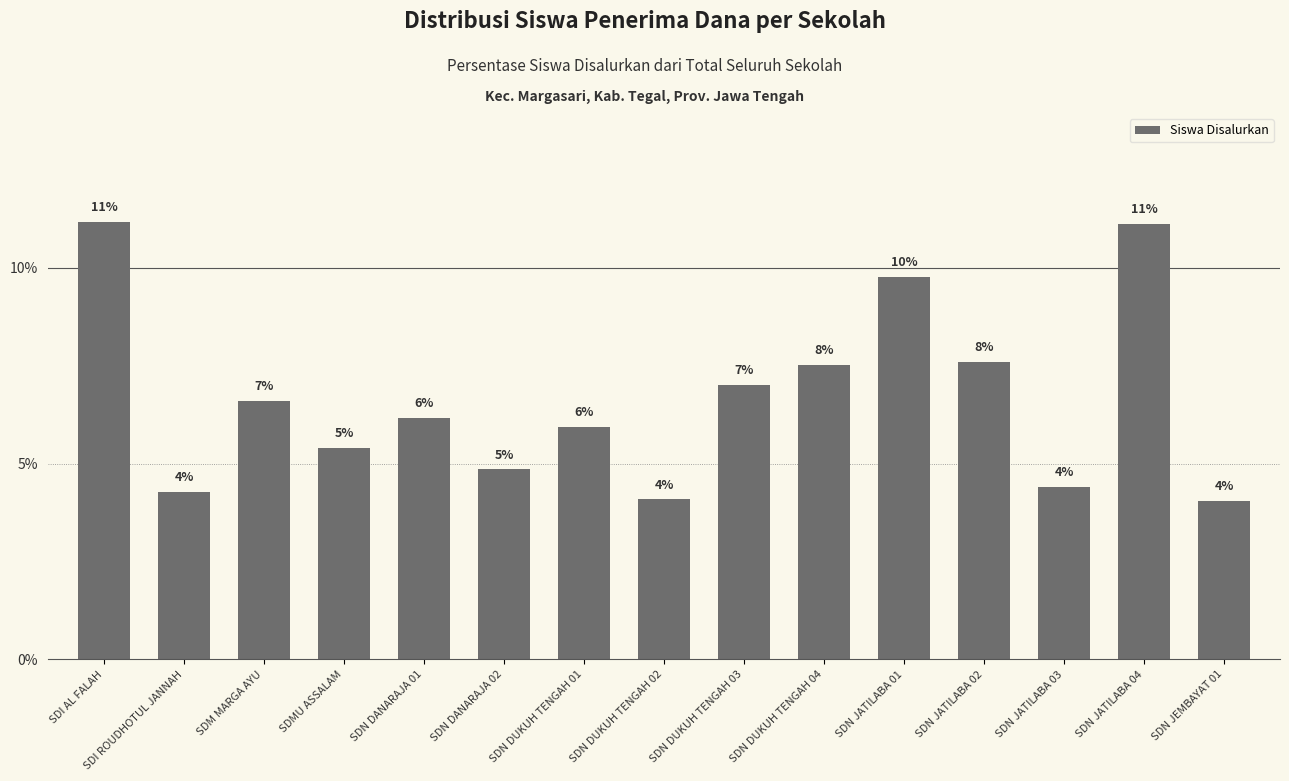

How many bars are there in total?

15